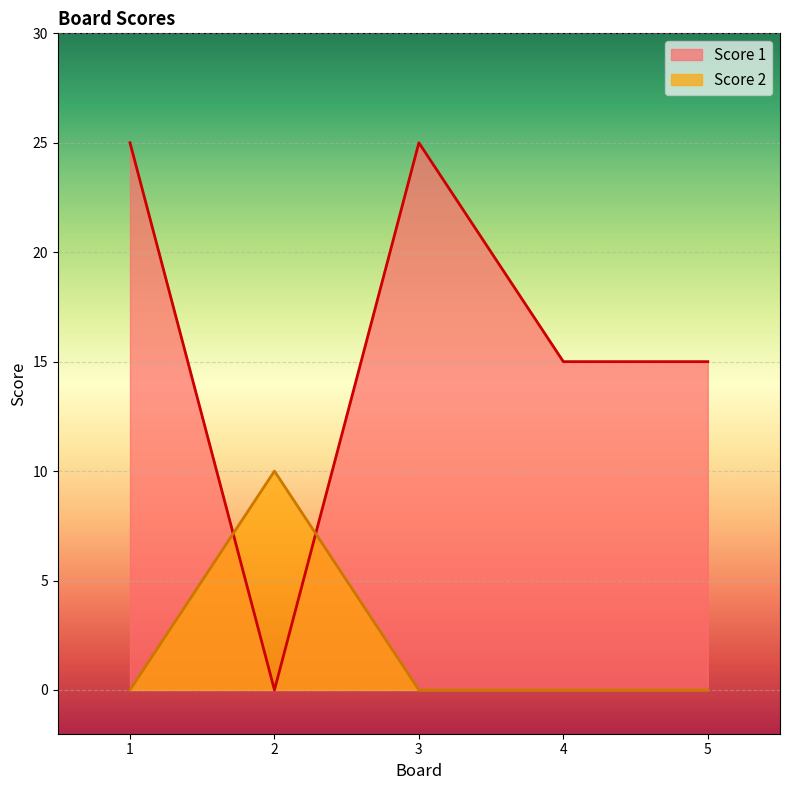

Count the Score 2 values in the range 0 to 1.

4